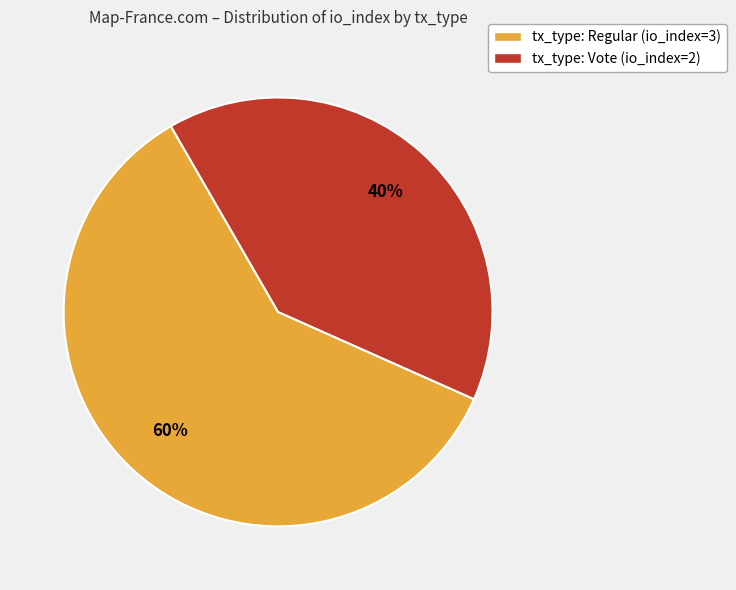

What percentage is the tx_type: Regular (io_index=3) slice, to the nearest percent?

60%